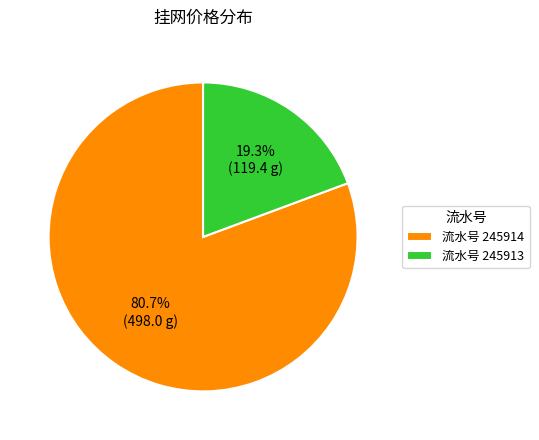

Between 流水号 245913 and 流水号 245914, which is larger?

流水号 245914